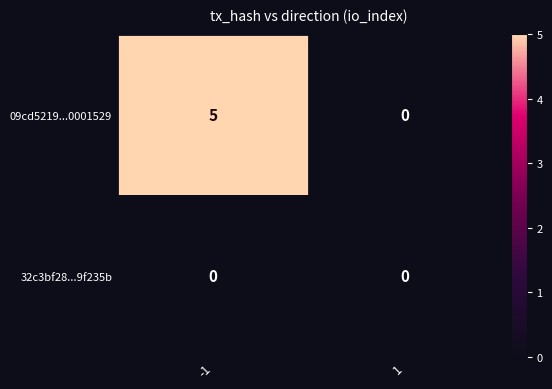

At how many categories does at least one series exceed 1?

1